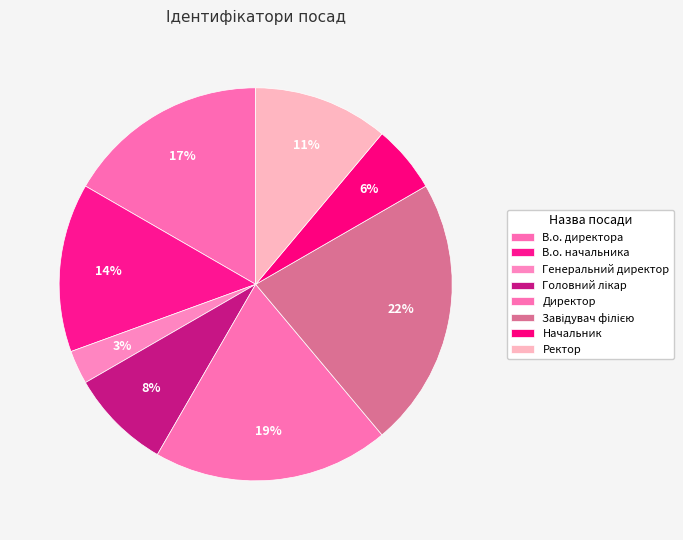

Does В.о. начальника represent more than half of the total?

No